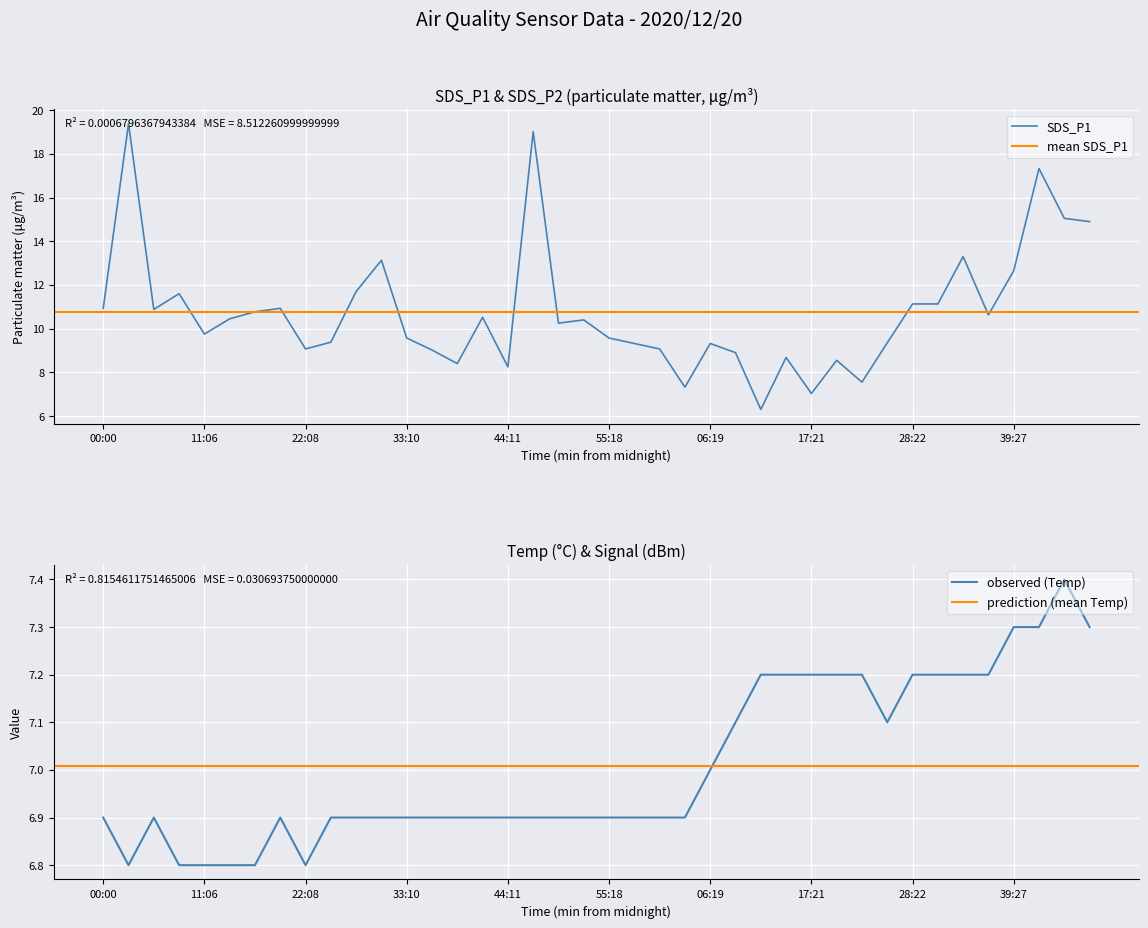

Where is SDS_P1 nearest to the value 12?

27:39